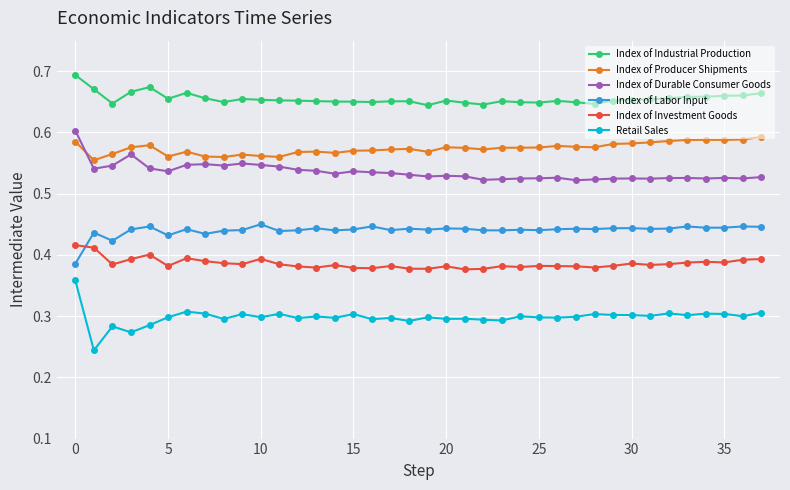

True or false: Index of Industrial Production has more than 0 interior local peaks.

True